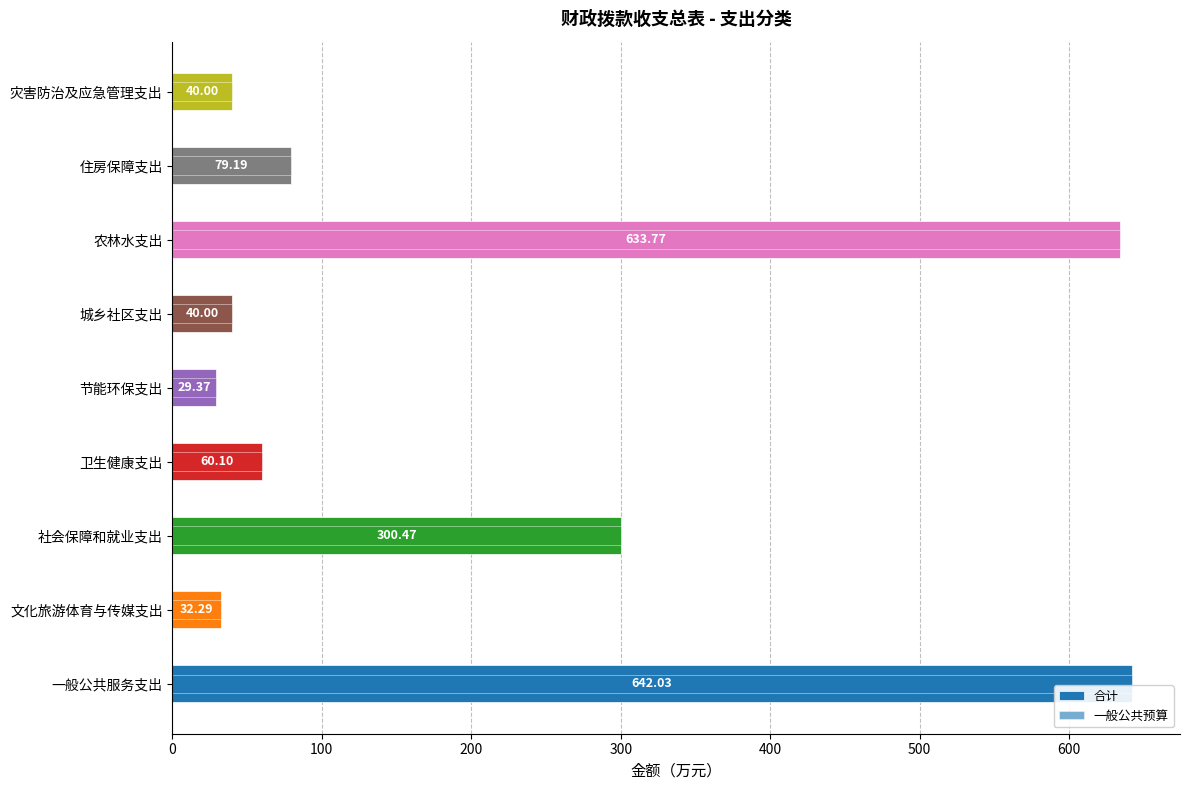

The 合计 series shows 134.7 at 住房保障支出. True or false?

False